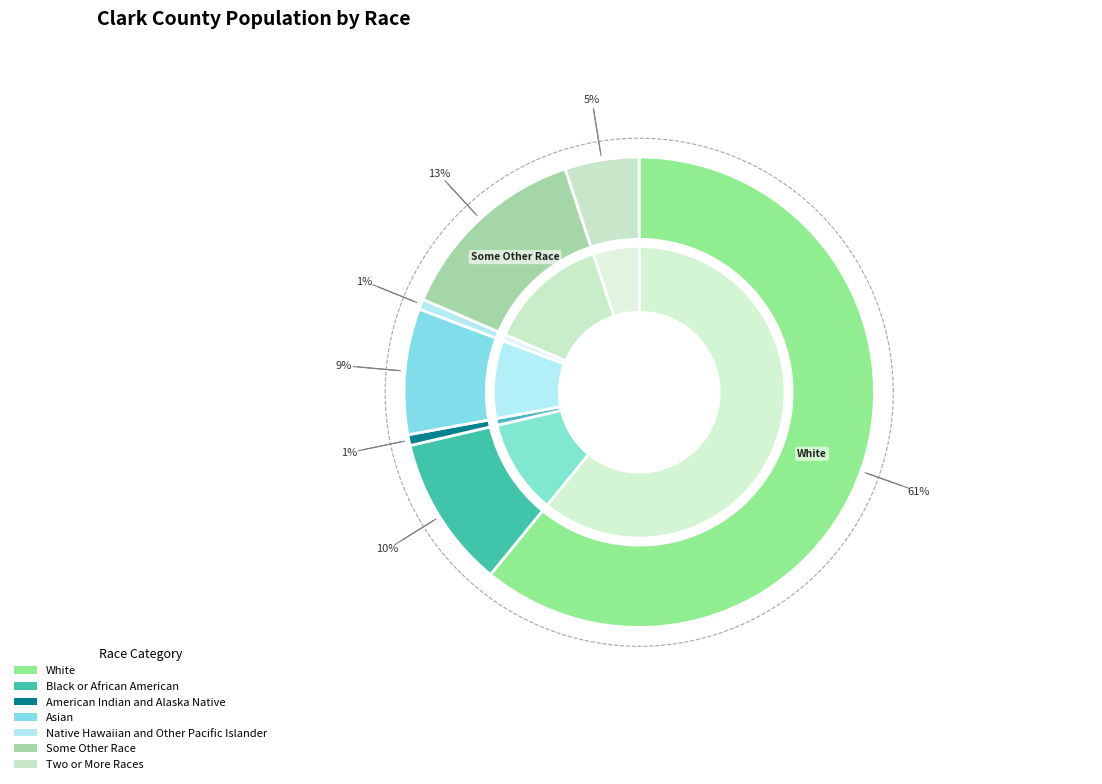

To the nearest percent, what is the difference between the largest and smallest slice percentages?

60%